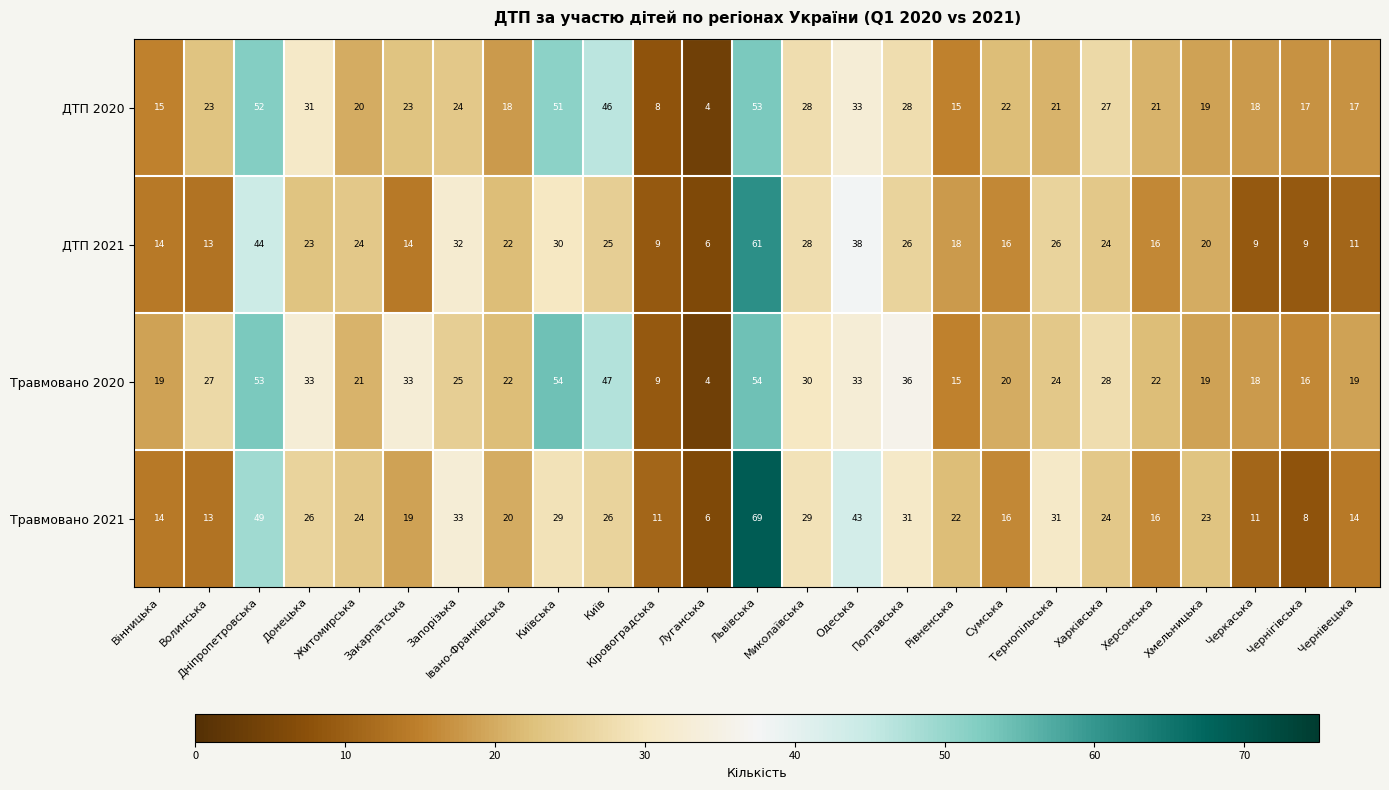

Which series changed the most between Дніпропетровська and Черкаська?

Травмовано 2021